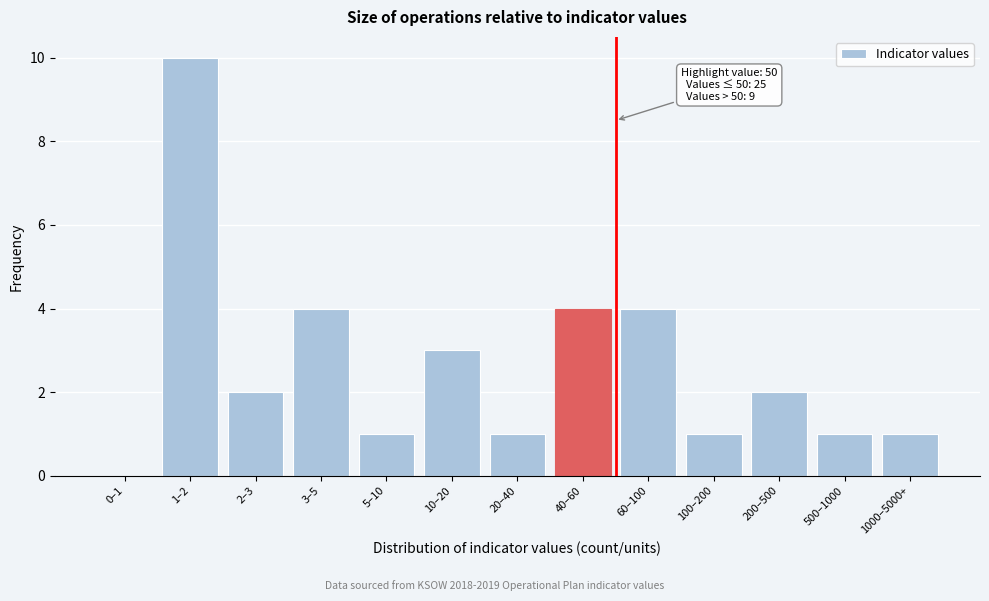

Reading left to right, extract all data points from this chart.

0–1=0	1–2=10	2–3=2	3–5=4	5–10=1	10–20=3	20–40=1	40–60=4	60–100=4	100–200=1	200–500=2	500–1000=1	1000–5000+=1